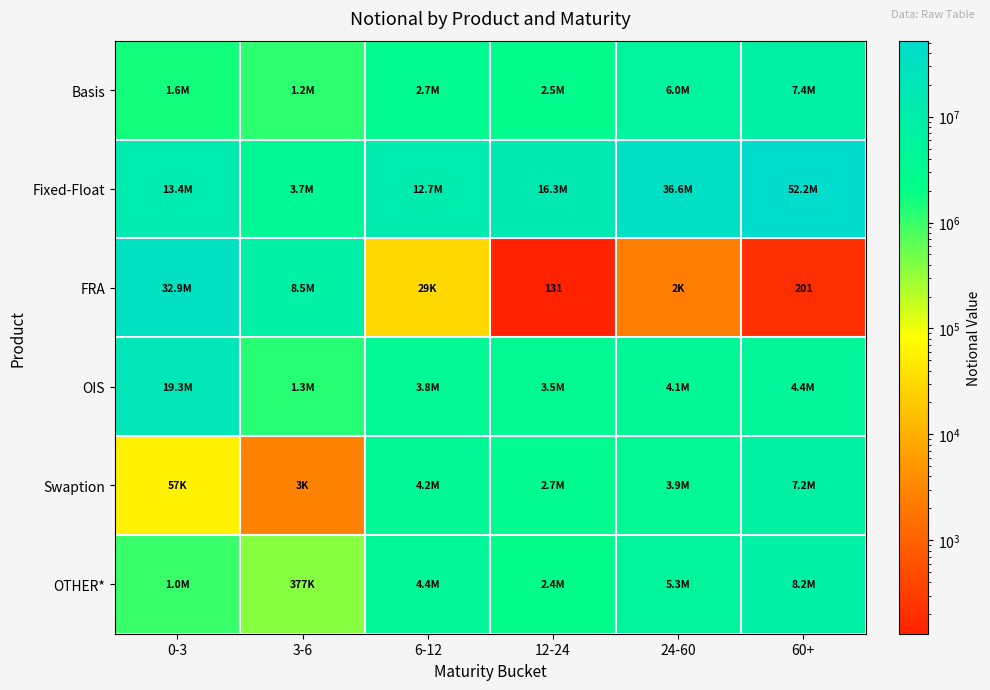

The FRA series shows 131 at 12-24. True or false?

True